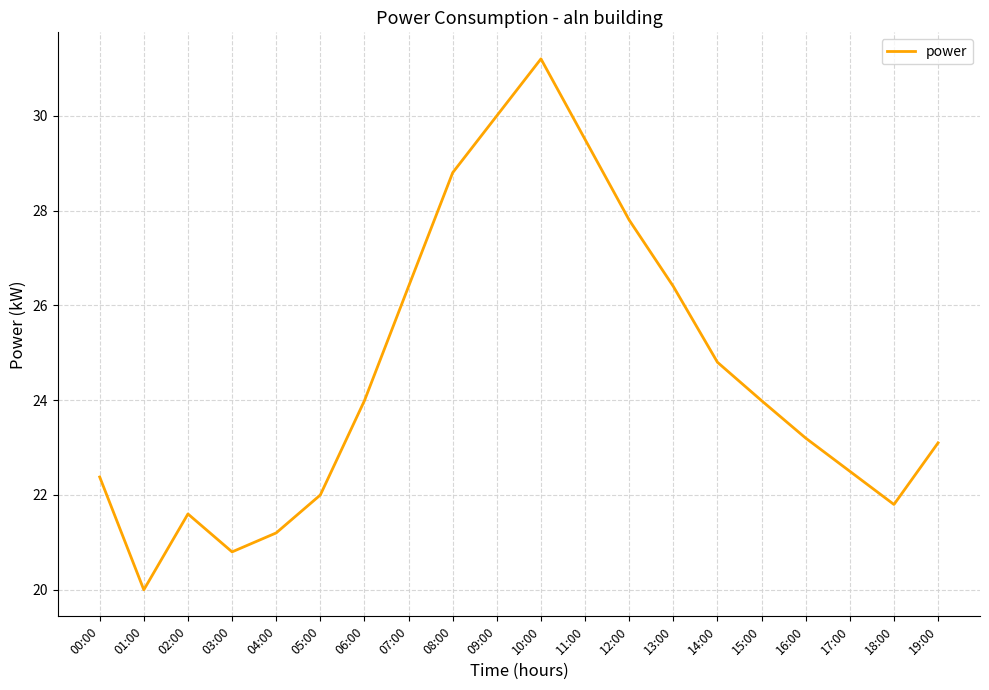

Reading left to right, extract all data points from this chart.

22.4	20.0	21.6	20.8	21.2	22.0	24.0	26.4	28.8	30.0	31.2	29.5	27.8	26.4	24.8	24.0	23.2	22.5	21.8	23.1